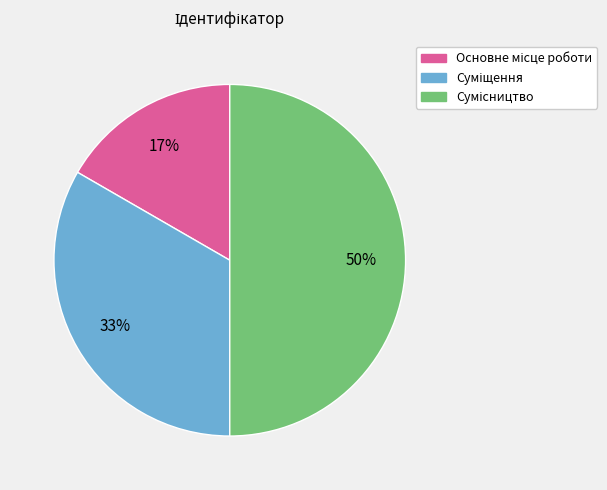

To the nearest percent, what is the difference between the largest and smallest slice percentages?

33%